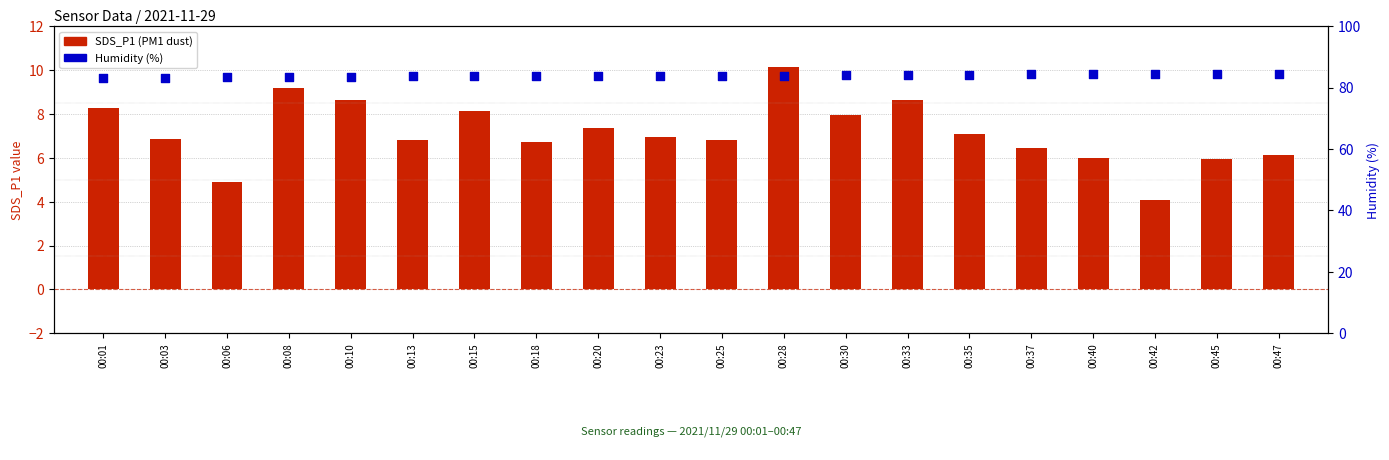

Which series has the largest total across all categories?

Humidity (%)